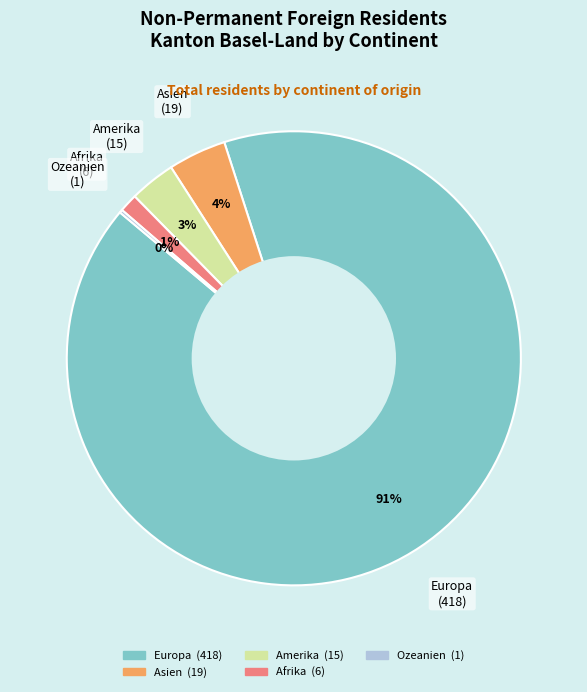

Is it true that Europa is 96% of the pie?

False